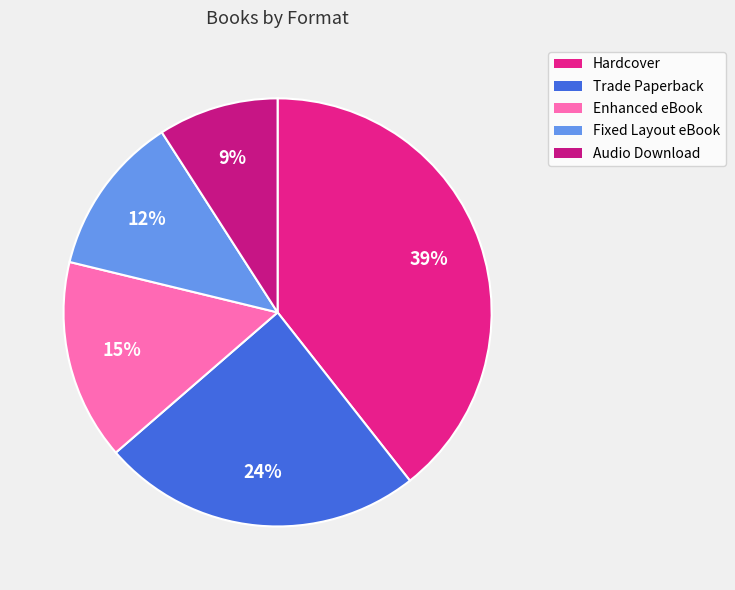

To the nearest percent, what is the average slice percentage?

20%